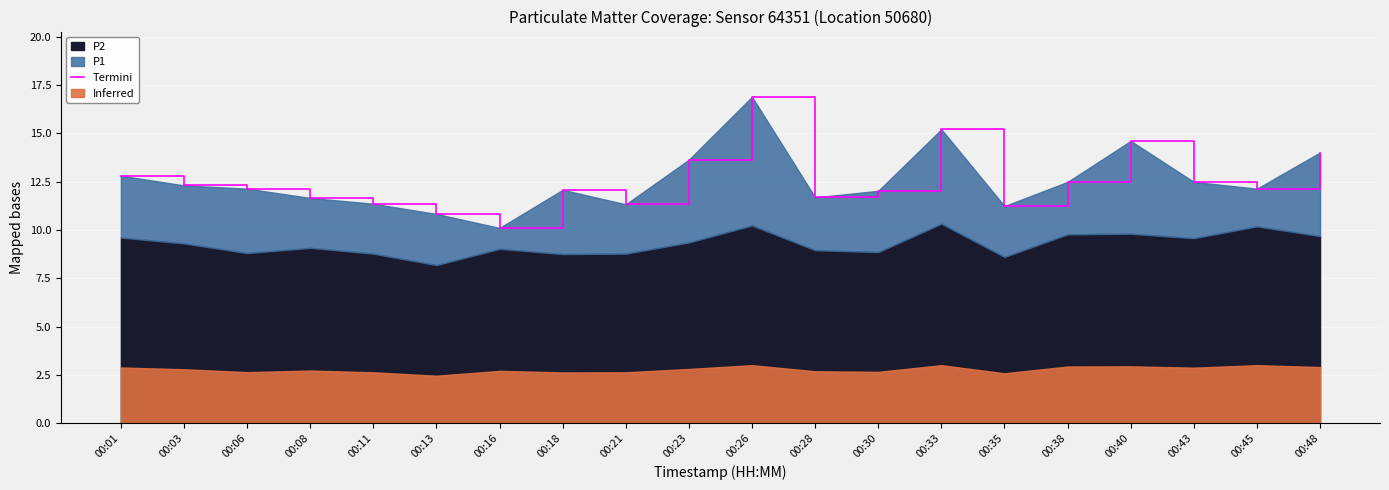

What is the ratio of the value at 00:06 to the value at 00:45?

1.0